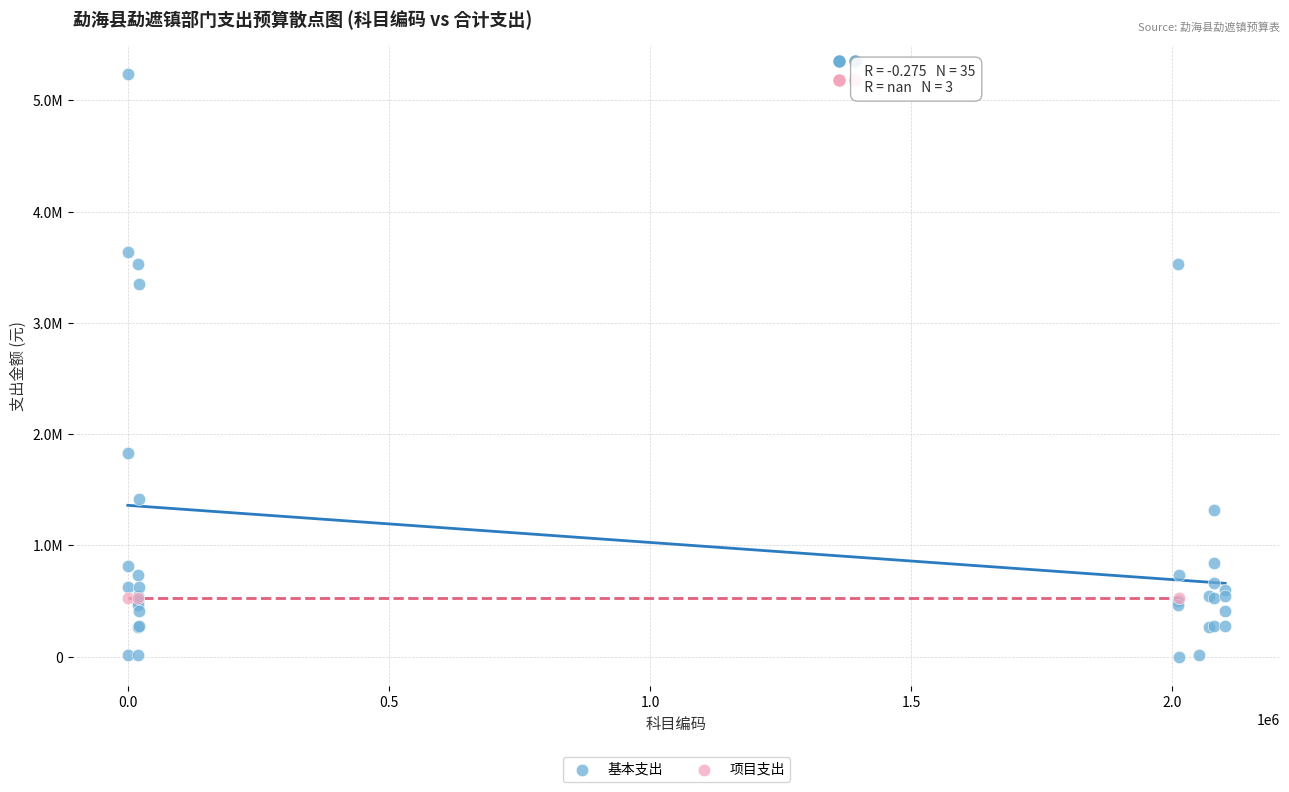

What are all the series names shown in the legend?

基本支出, 项目支出